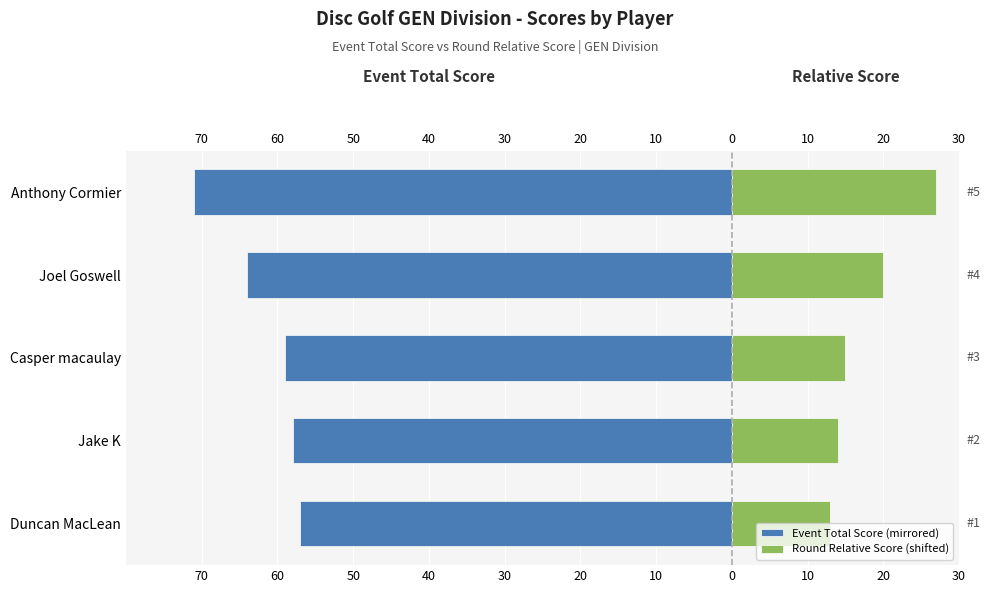

What is the difference between the highest and lowest values at 60?

72